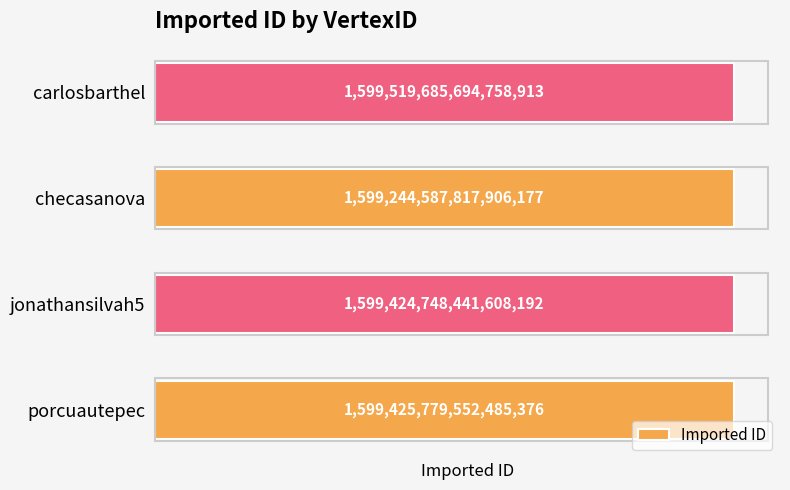

List the labels in order of value, largest first.

carlosbarthel, porcuautepec, jonathansilvah5, checasanova